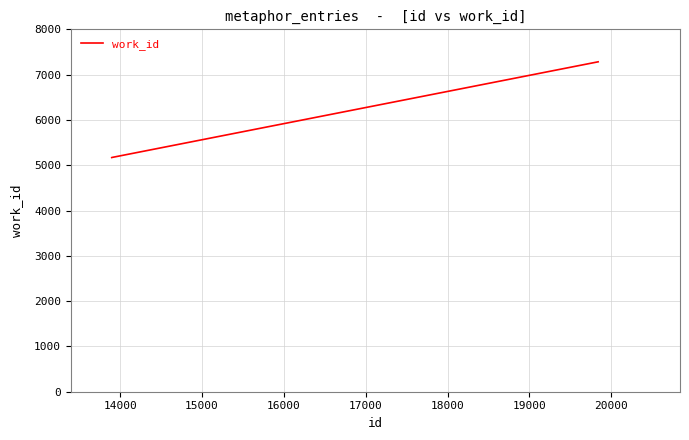

What is the minimum value shown in the chart?

5170